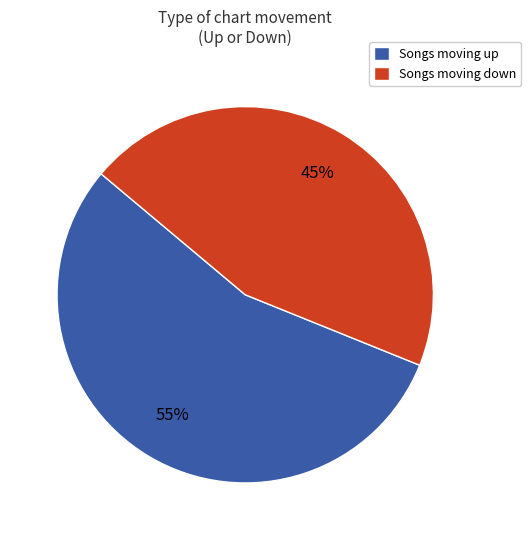

Count the number of slices in the pie.

2